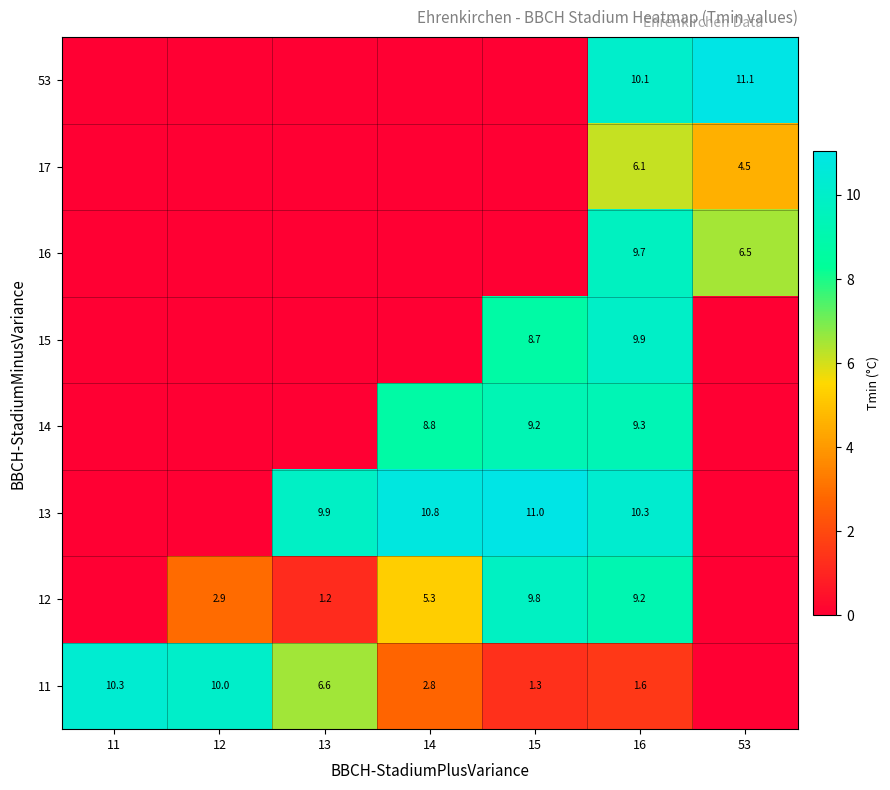

At how many categories does at least one series exceed 7?

7